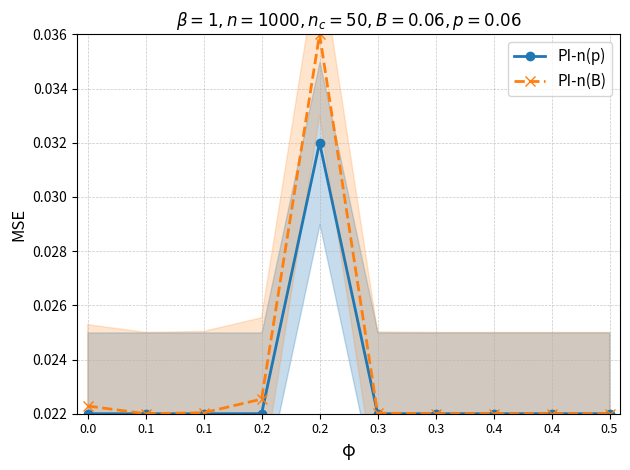

Which label corresponds to the largest value in the chart?

0.2